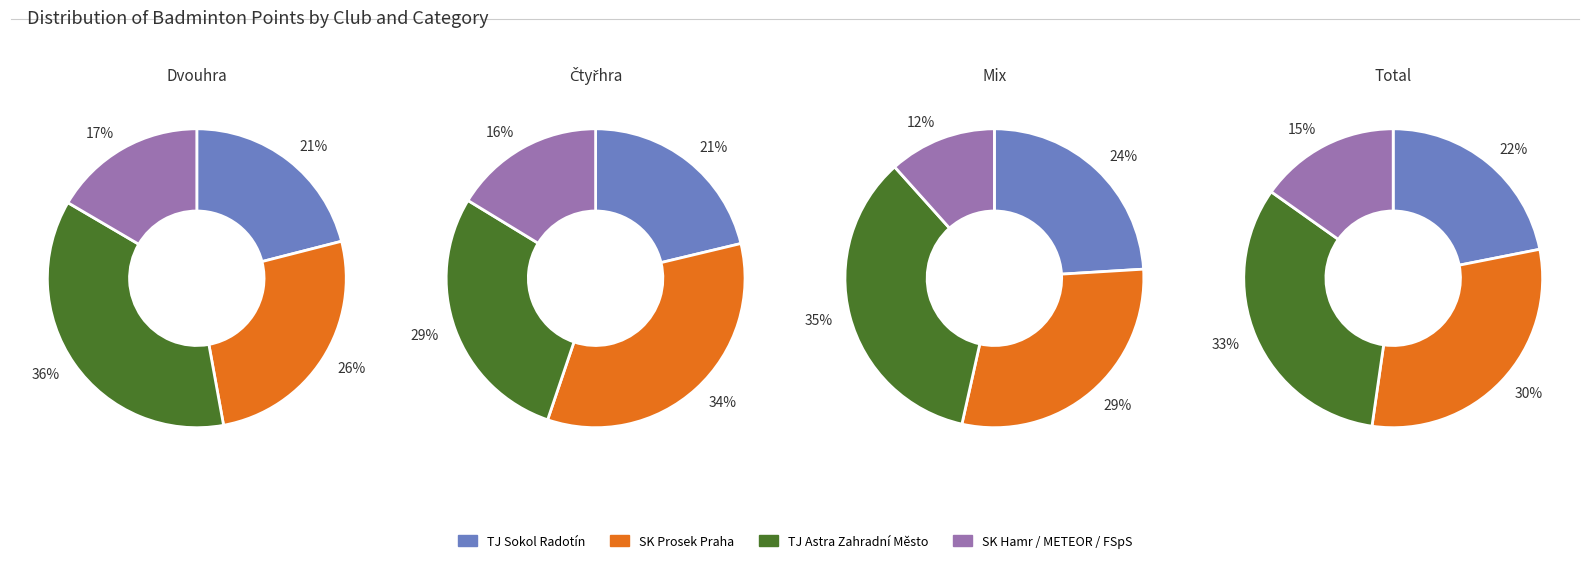

How much of the chart is everything except 5?

97.1%